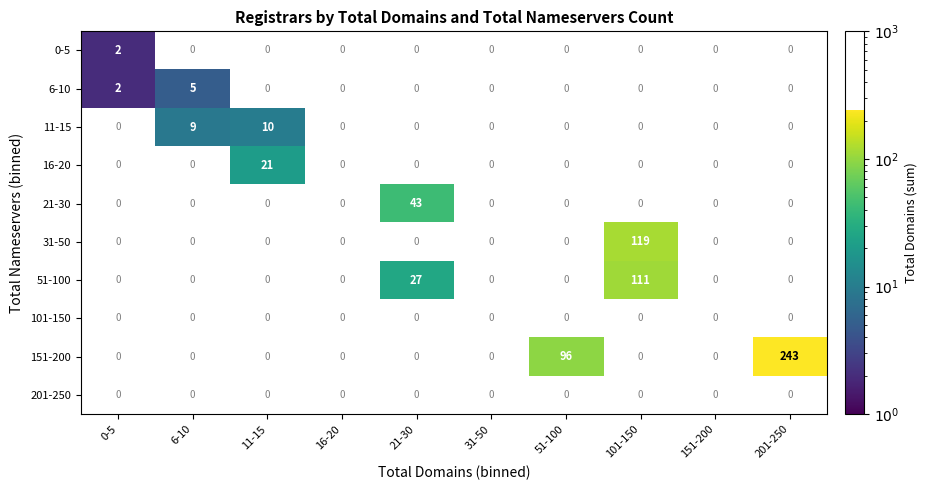

The 16-20 series shows 21 at 11-15. True or false?

True